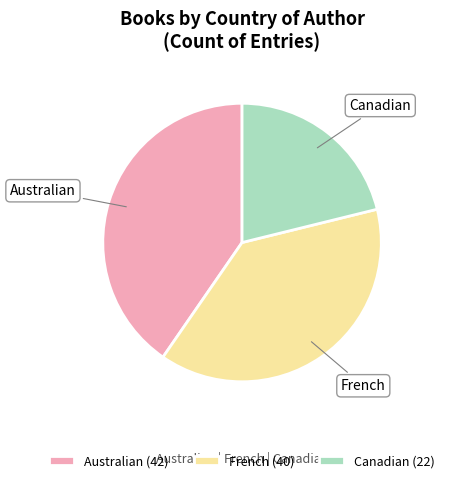

Combined, do French and Canadian account for over 50%?

Yes